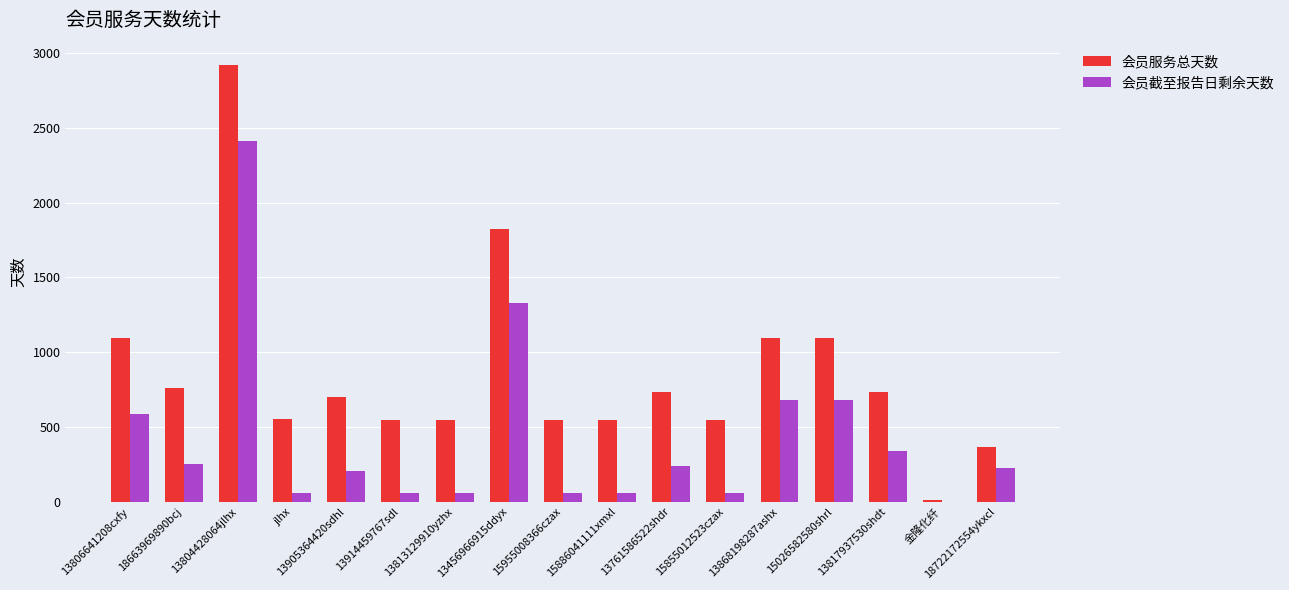

What is the difference between the 会员服务总天数 values at 18722172554ykxcl and 13761586522shdr?

365